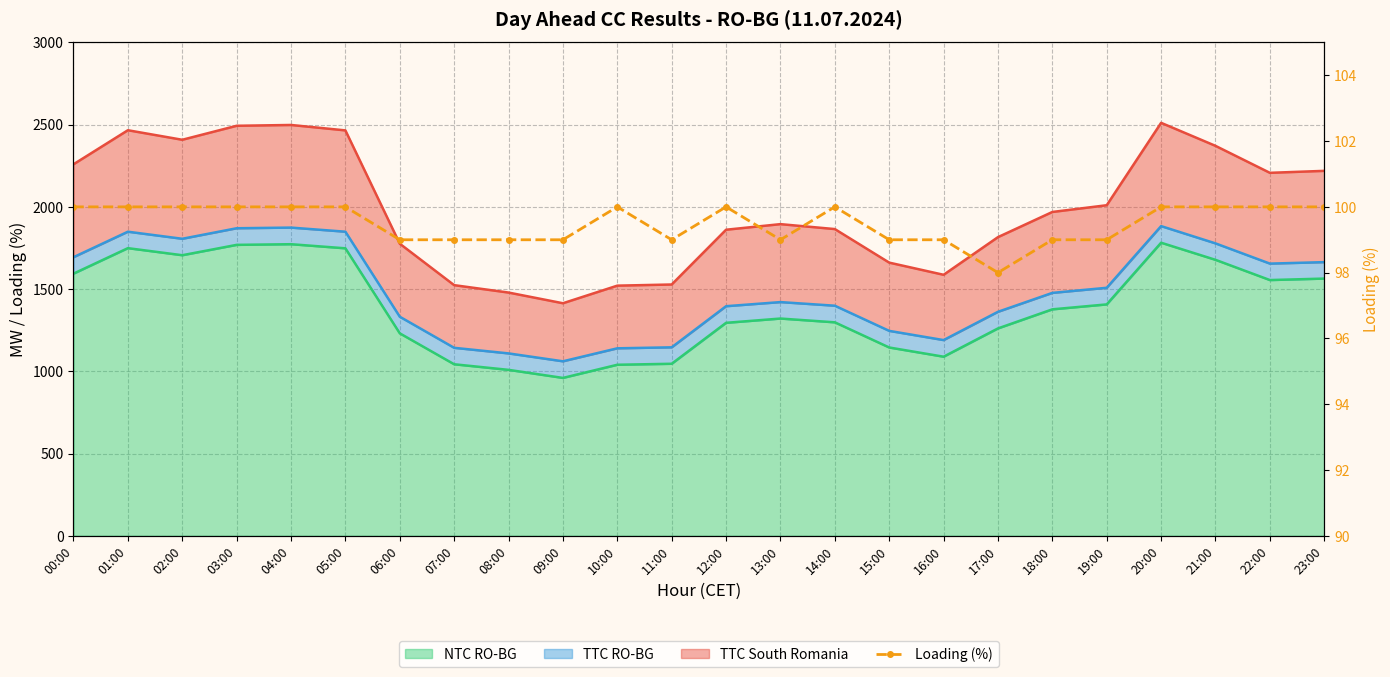

How many interior local valleys (lower than both neighbors) does the data have?

3